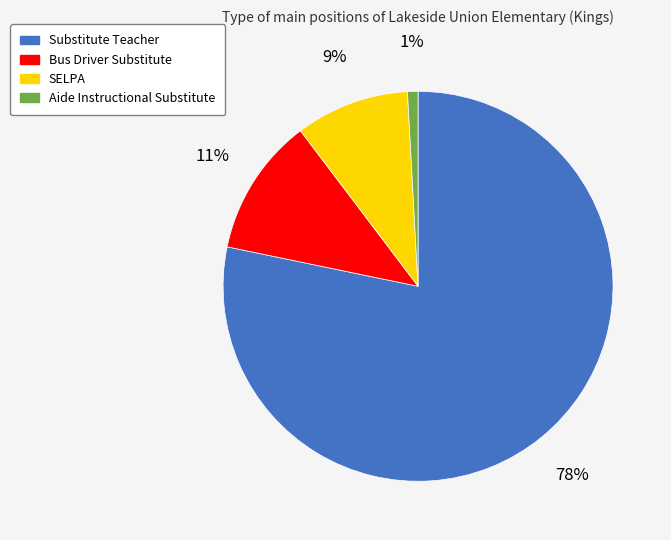

Which slice is the smallest?

Aide Instructional Substitute